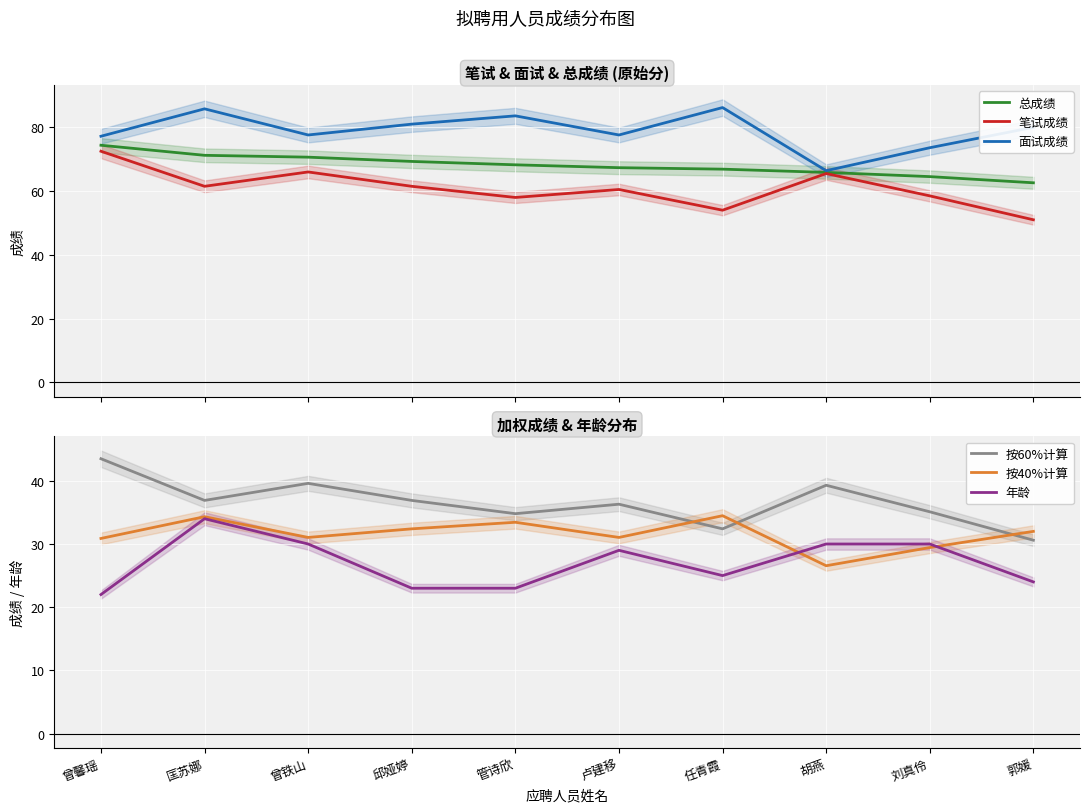

True or false: 按40%计算 and 面试成绩 cross at least once.

False